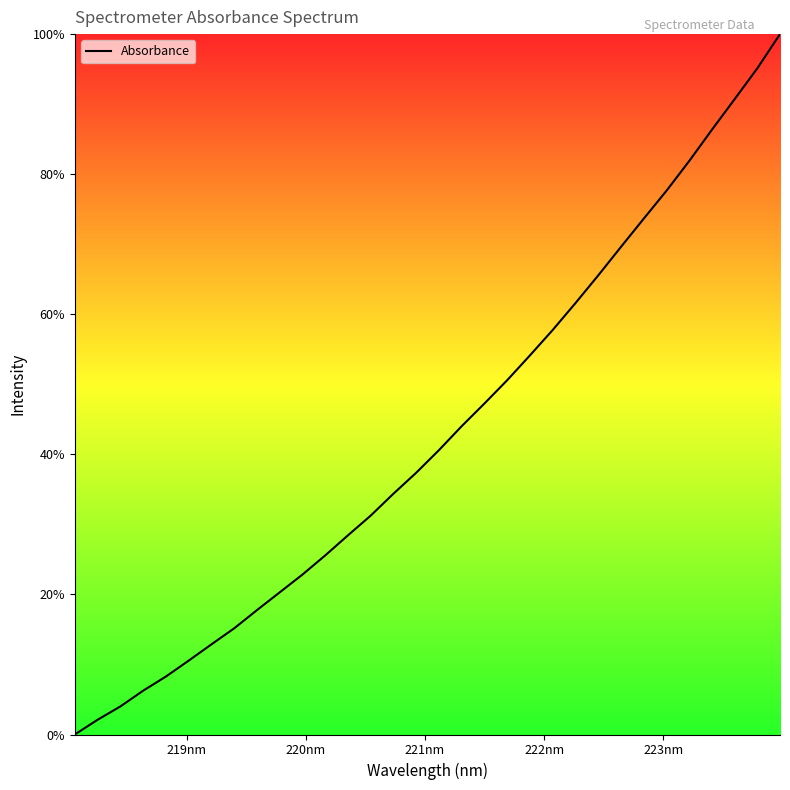

What is the difference between the maximum and minimum values?

100.0